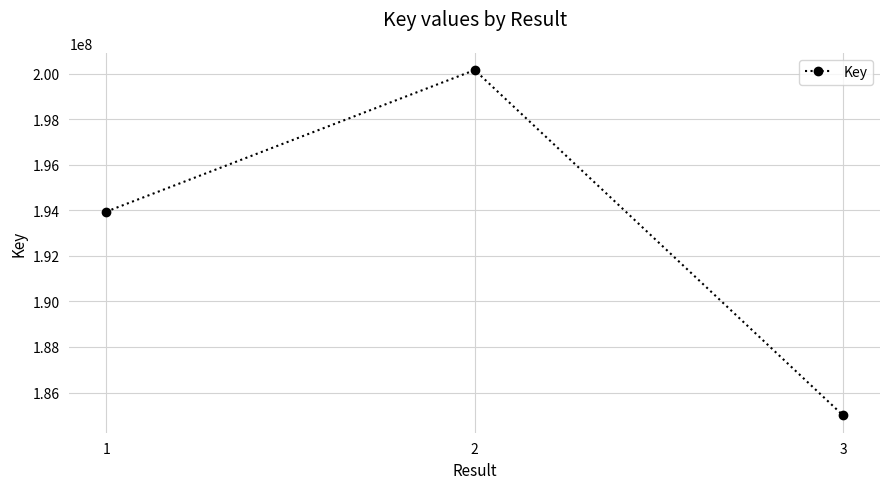

Reading left to right, transcribe all the data shown in this chart.

193940824	200155194	184995649